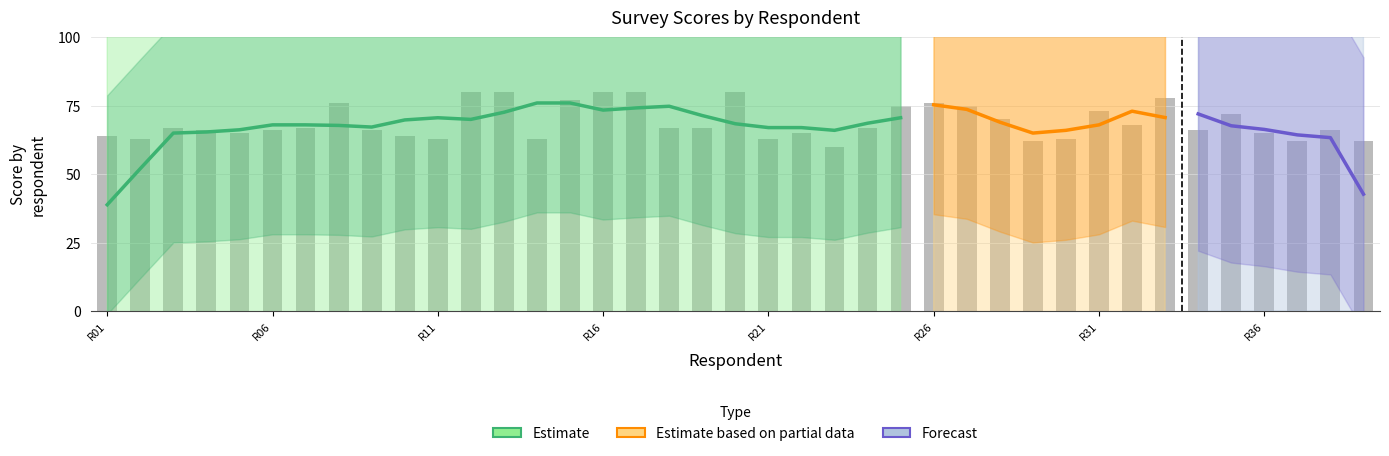

What is the value of the Total Skor bar at the 7th from the left?

67